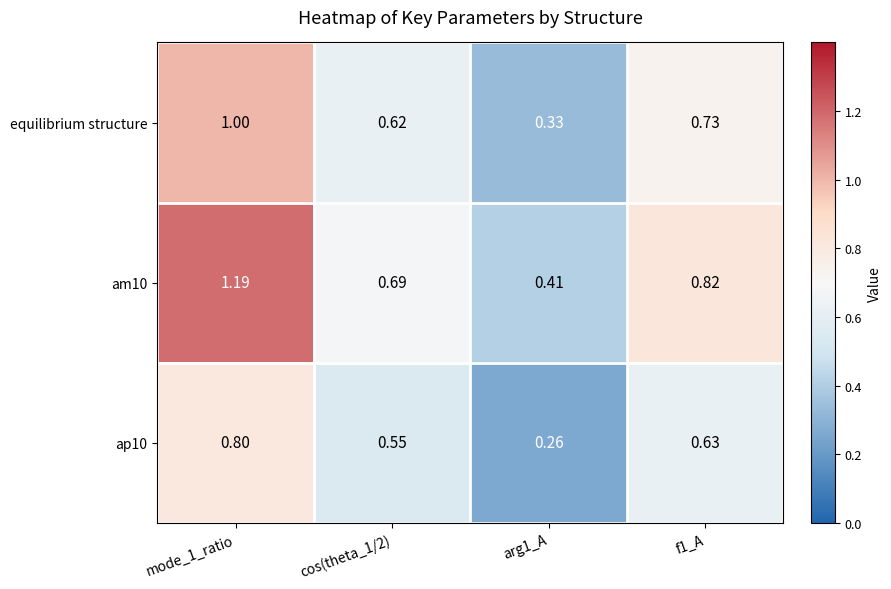

Which category has the lowest value across all series?

arg1_A